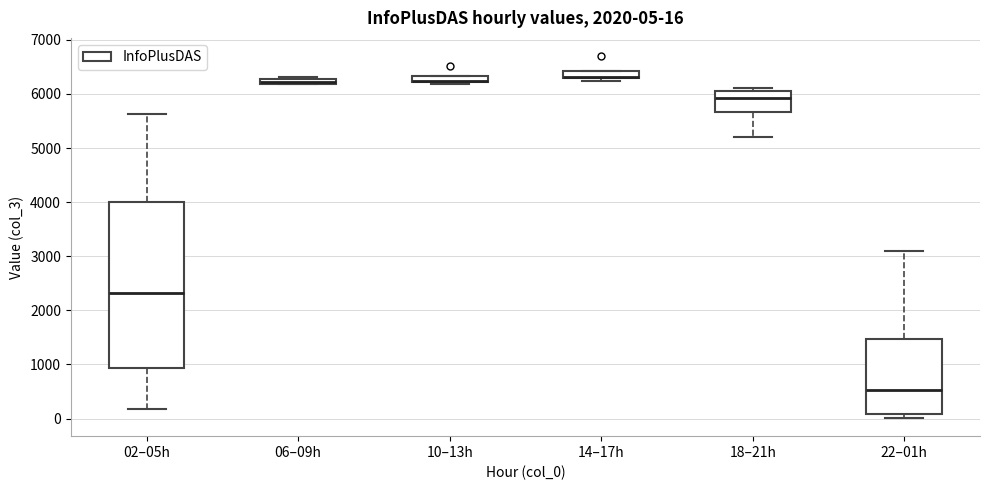

Which box is the tallest, from its lower edge to its upper edge?

02–05h